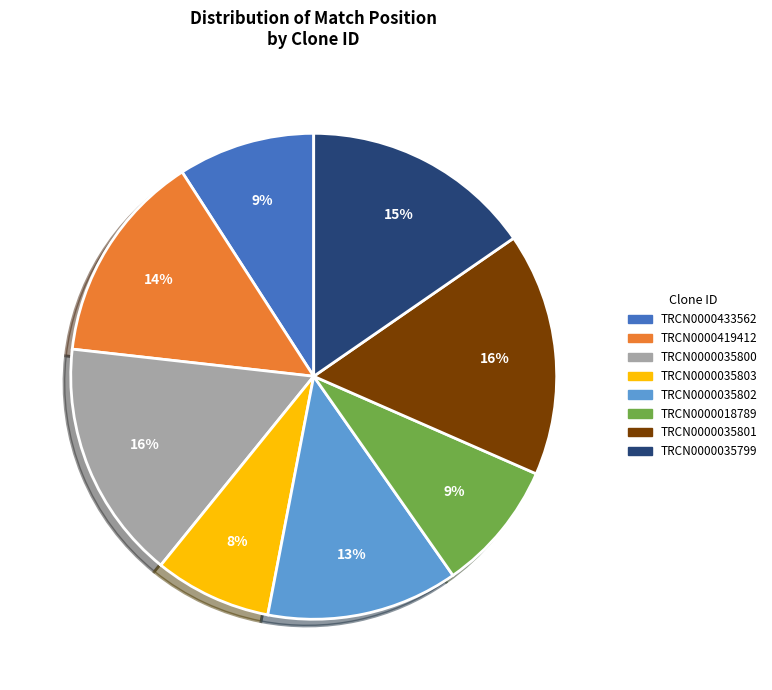

To the nearest percent, what portion does TRCN0000035800 represent?

16%